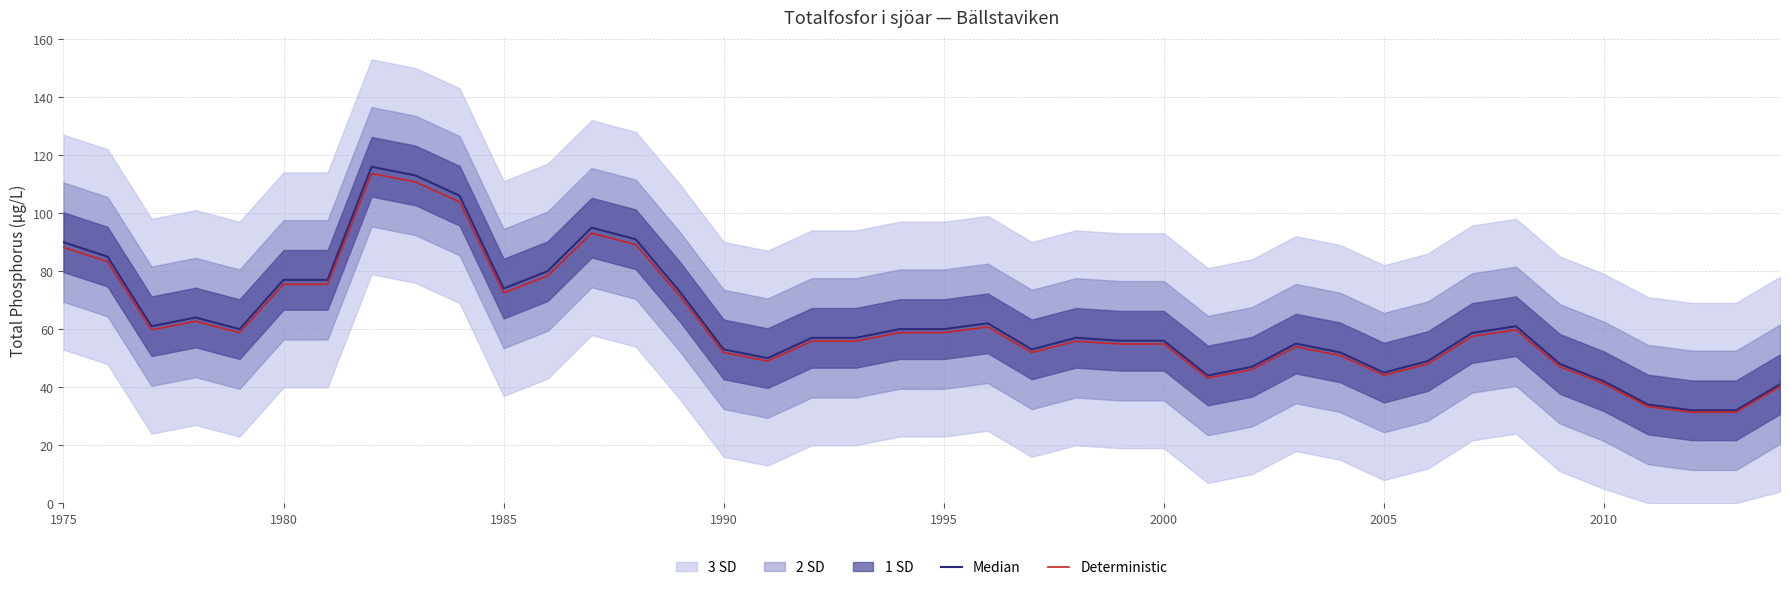

Is it true that Deterministic equals 21.0 at 2005?

False